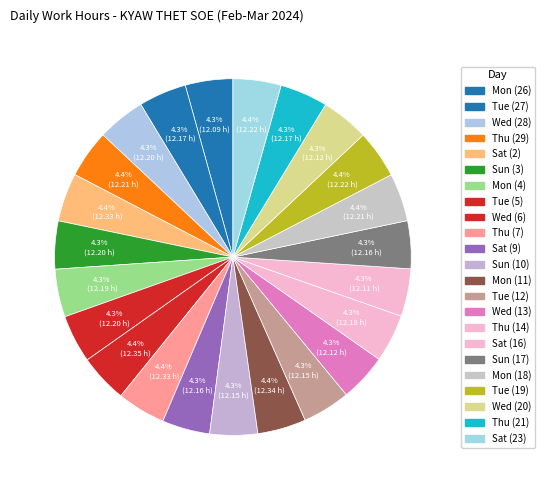

Is it true that Mon (4) is 1% of the pie?

False